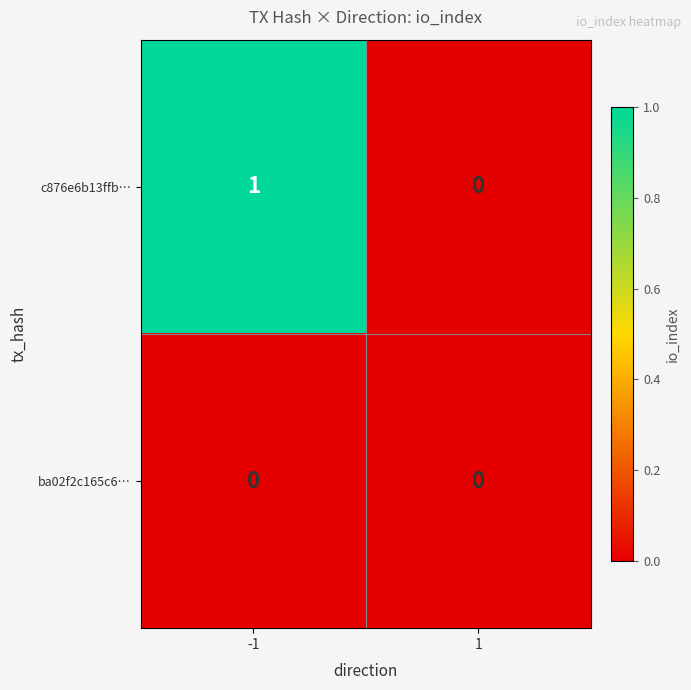

Which series has the largest range (max minus min)?

c876e6b13ffb…